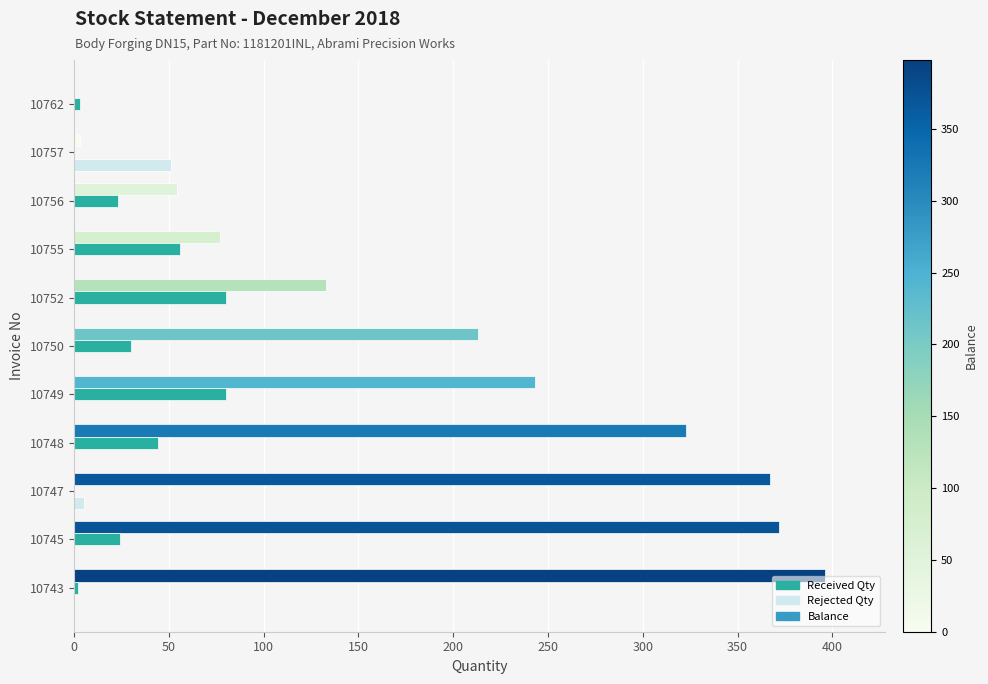

What is the sum of the Received Qty values at 10755 and 10745?

80